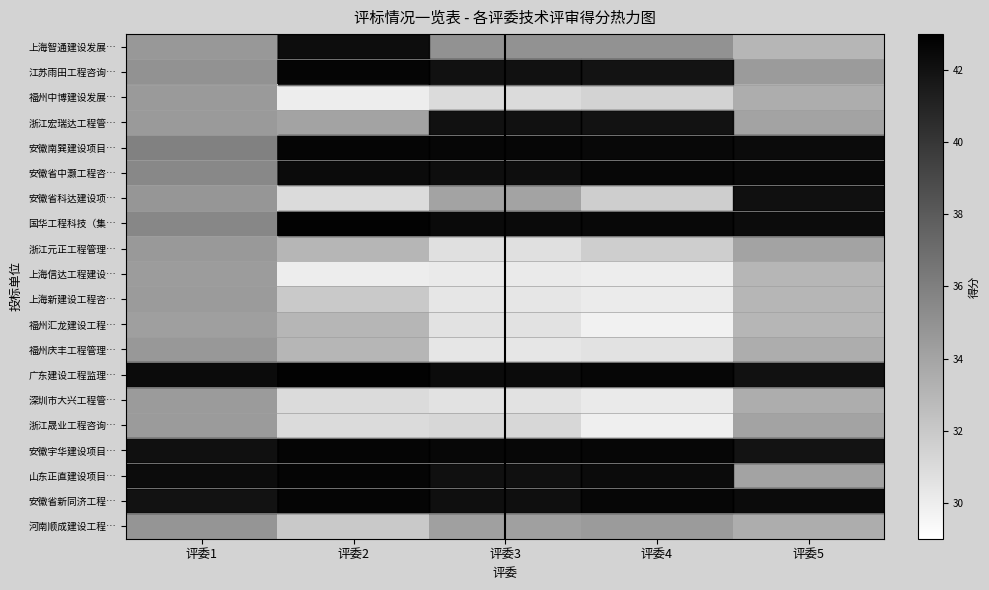

Count the number of categories in the chart.

5